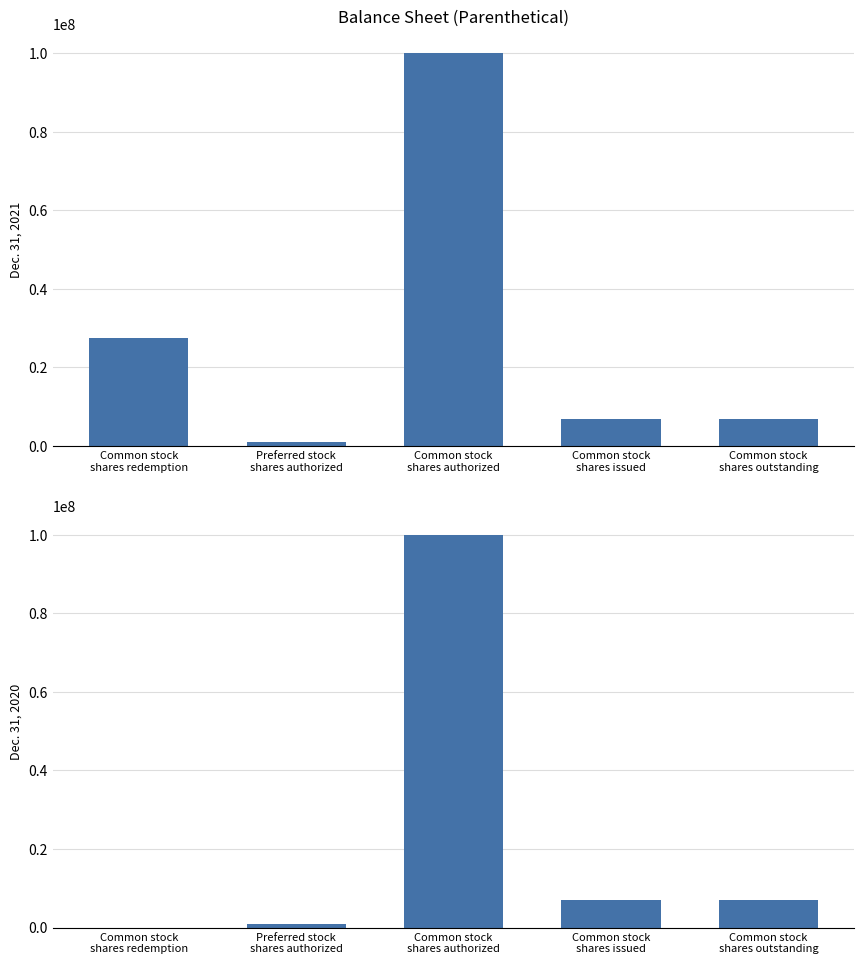

List the series in order of their overall mean, highest first.

Dec. 31, 2021, Dec. 31, 2020